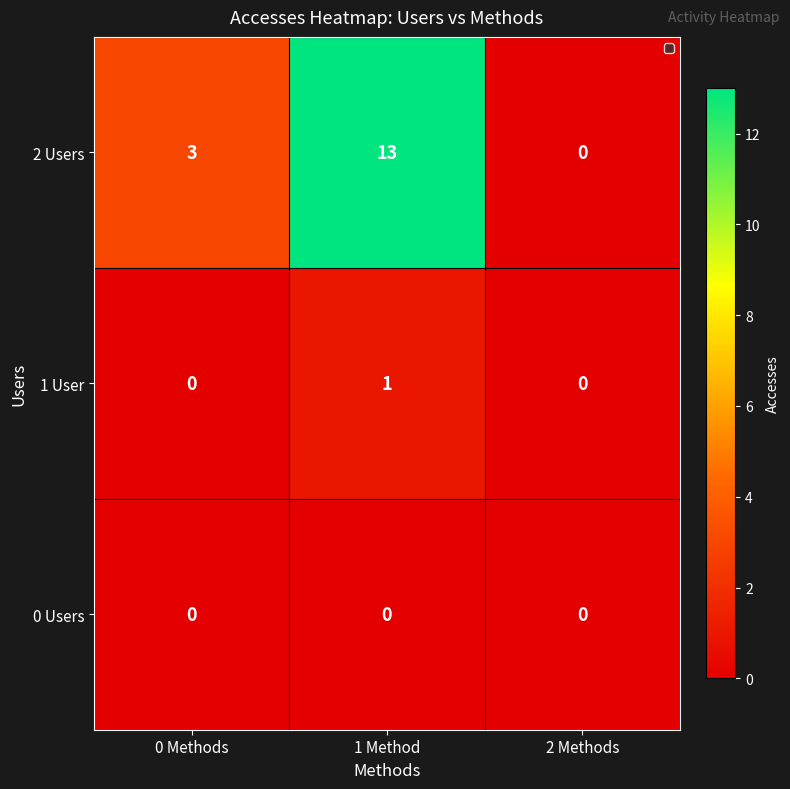

How many categories are shown in the chart?

3